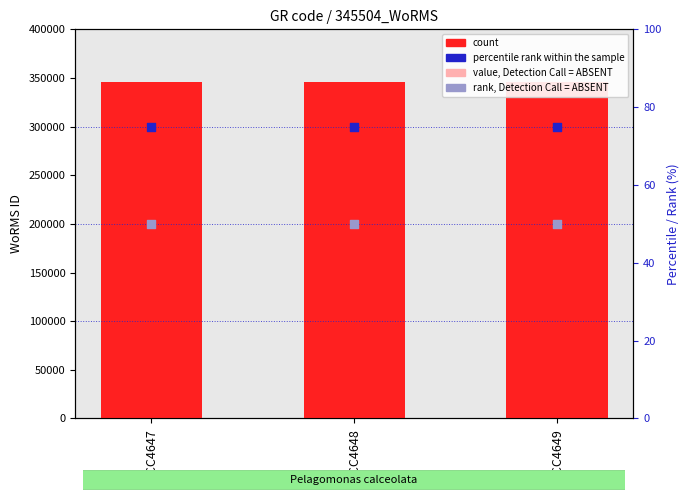

Which series contains the lowest Y value?

rank, Detection Call = ABSENT